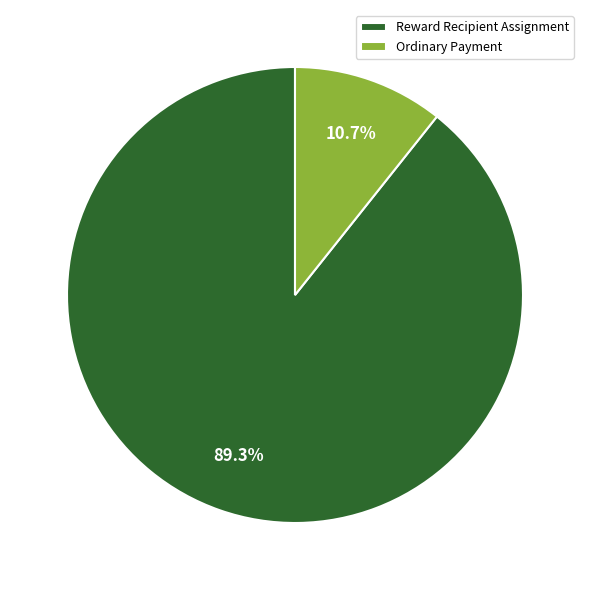

What is the largest slice in the pie chart?

Reward Recipient Assignment